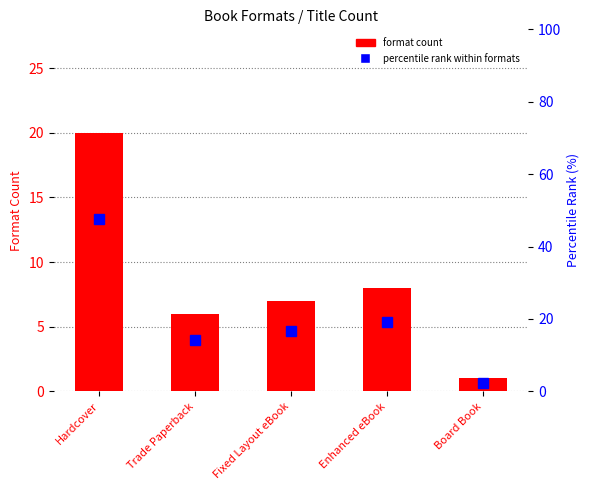

Which has a higher value, Hardcover or Board Book?

Hardcover